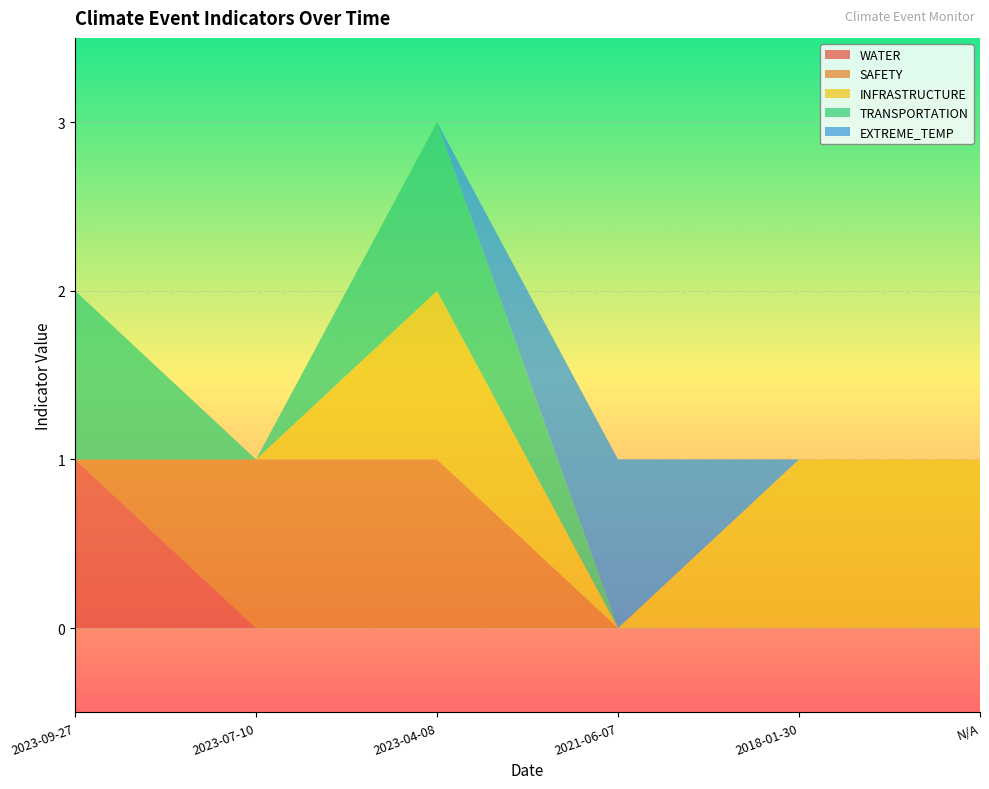

Reading right to left, what are all the values shown in this chart?

WATER: N/A=0	2018-01-30=0	2021-06-07=0	2023-04-08=0	2023-07-10=0	2023-09-27=1
SAFETY: N/A=0	2018-01-30=0	2021-06-07=0	2023-04-08=1	2023-07-10=1	2023-09-27=0
INFRASTRUCTURE: N/A=1	2018-01-30=1	2021-06-07=0	2023-04-08=1	2023-07-10=0	2023-09-27=0
TRANSPORTATION: N/A=0	2018-01-30=0	2021-06-07=0	2023-04-08=1	2023-07-10=0	2023-09-27=1
EXTREME_TEMP: N/A=0	2018-01-30=0	2021-06-07=1	2023-04-08=0	2023-07-10=0	2023-09-27=0